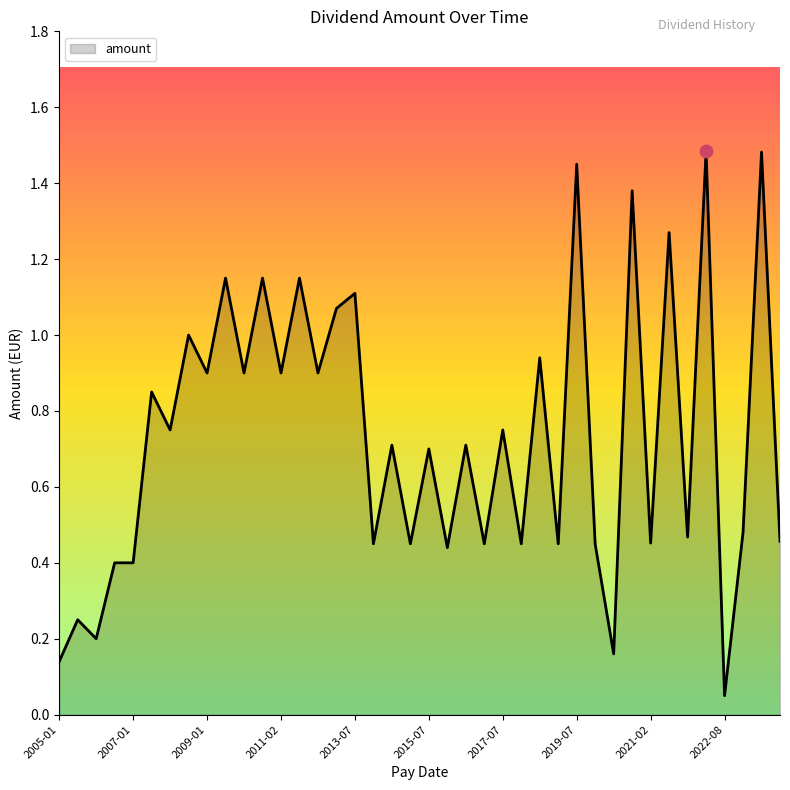

Is this an area chart (filled region under the line)?

Yes